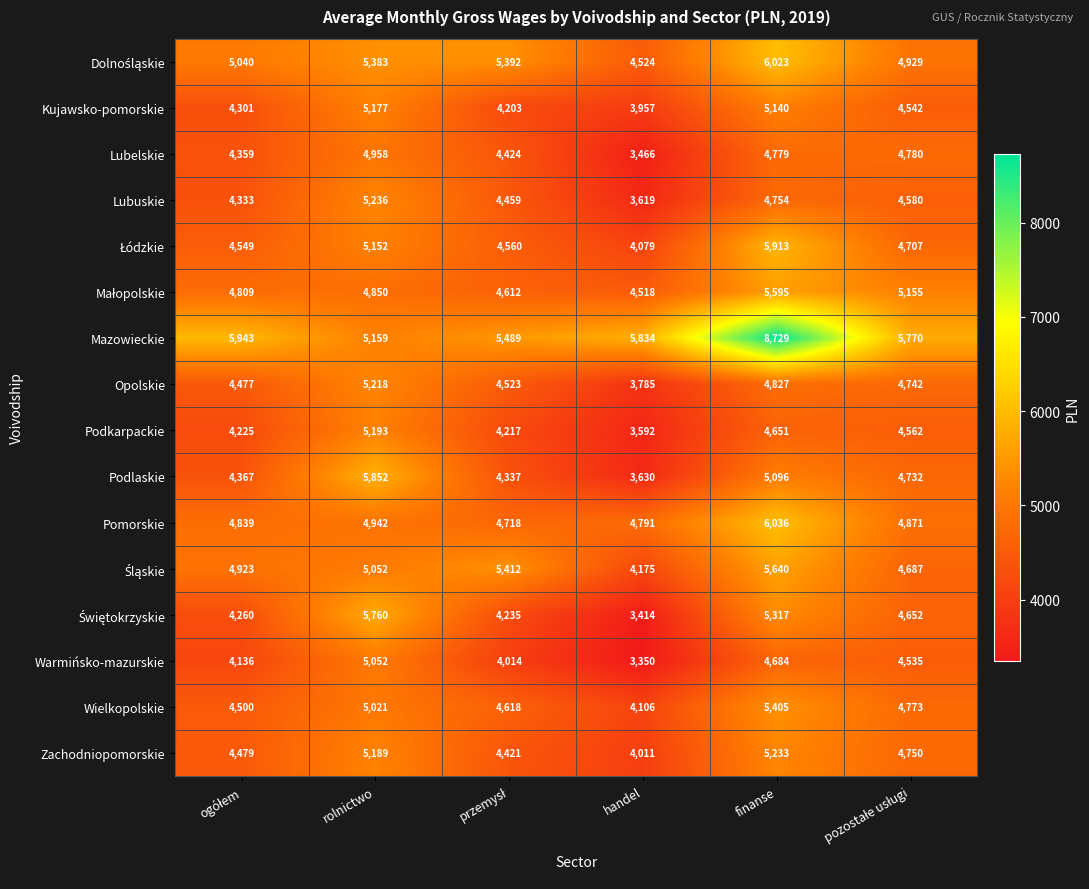

The Warmińsko-mazurskie series shows 5052 at rolnictwo. True or false?

True